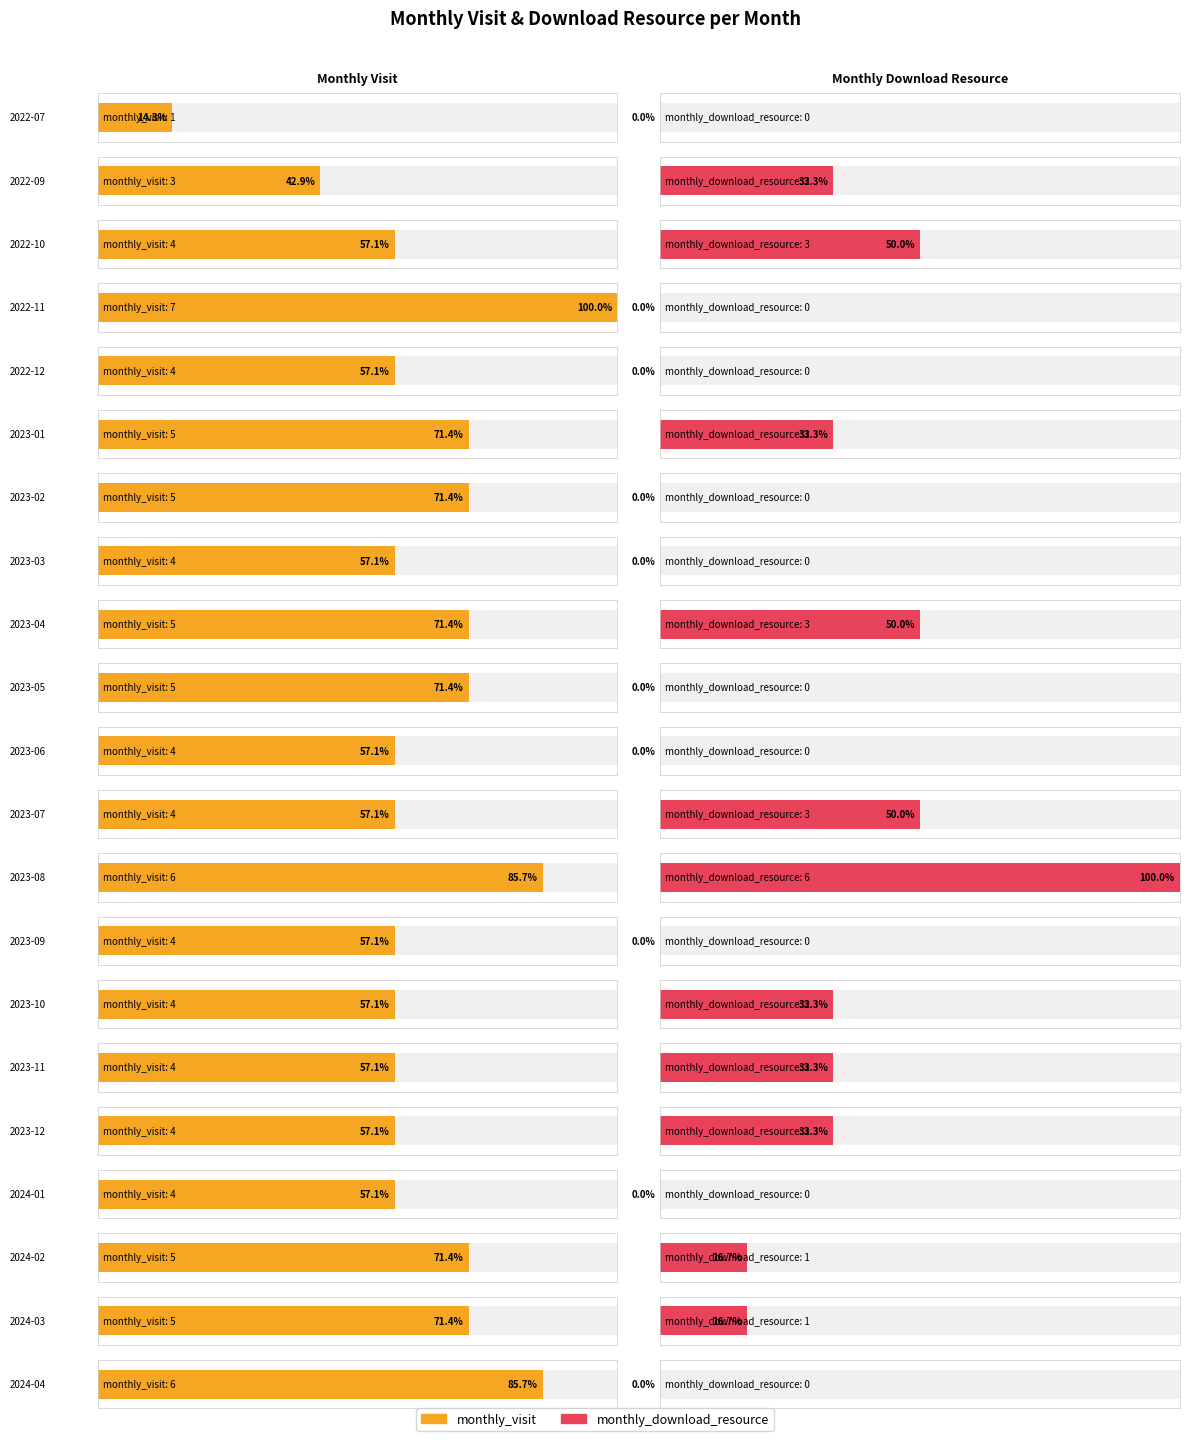

Rank the categories by monthly_visit value from highest to lowest.

2022-11, 2023-08, 2024-04, 2023-01, 2023-02, 2023-04, 2023-05, 2024-02, 2024-03, 2022-10, 2022-12, 2023-03, 2023-06, 2023-07, 2023-09, 2023-10, 2023-11, 2023-12, 2024-01, 2022-09, 2022-07